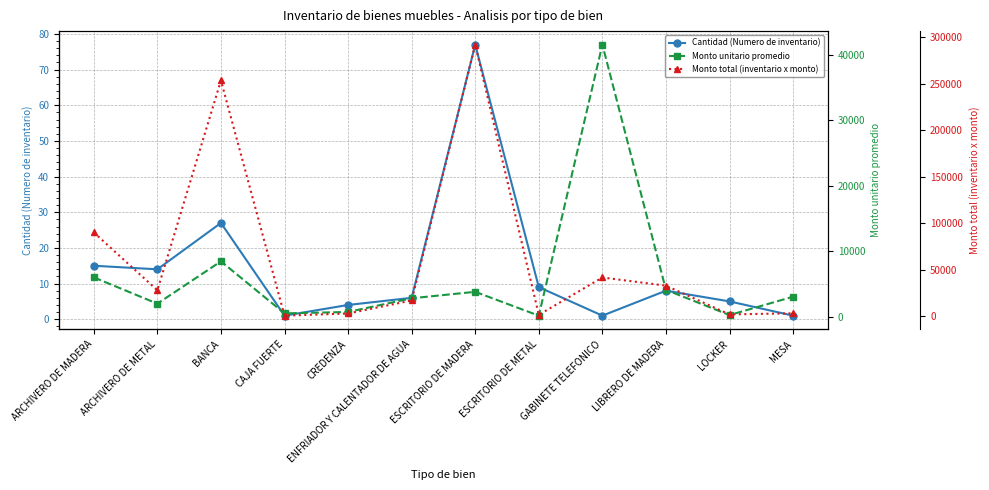

What is the difference between the Cantidad (Numero de inventario) values at MESA and LOCKER?

4